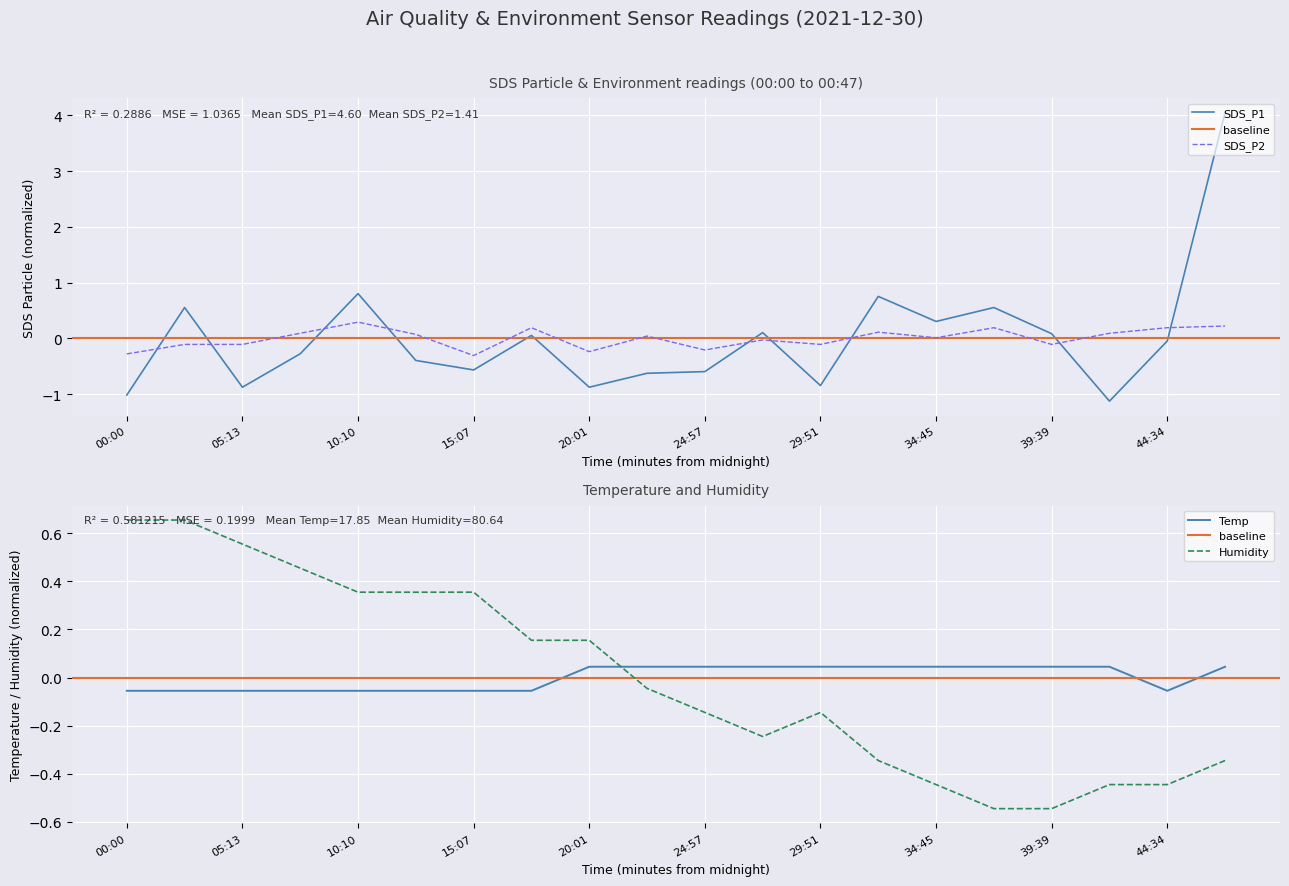

Reading left to right, list all the values displayed in this chart.

SDS_P1: 00:00=-1.0	02:45=0.6	05:13=-0.9	07:42=-0.3	10:10=0.8	12:36=-0.4	15:07=-0.6	17:34=0.1	20:01=-0.9	22:29=-0.6	24:57=-0.6	27:24=0.1	29:51=-0.8	32:18=0.8	34:45=0.3	37:12=0.6	39:39=0.1	42:07=-1.1	44:34=-0.0	47:02=4.1
SDS_P2: 00:00=-0.3	02:45=-0.1	05:13=-0.1	07:42=0.1	10:10=0.3	12:36=0.1	15:07=-0.3	17:34=0.2	20:01=-0.2	22:29=0.0	24:57=-0.2	27:24=-0.0	29:51=-0.1	32:18=0.1	34:45=0.0	37:12=0.2	39:39=-0.1	42:07=0.1	44:34=0.2	47:02=0.2
Temp: 00:00=-0.1	02:45=-0.1	05:13=-0.1	07:42=-0.1	10:10=-0.1	12:36=-0.1	15:07=-0.1	17:34=-0.1	20:01=0.0	22:29=0.0	24:57=0.0	27:24=0.0	29:51=0.0	32:18=0.0	34:45=0.0	37:12=0.0	39:39=0.0	42:07=0.0	44:34=-0.1	47:02=0.0
Humidity: 00:00=0.7	02:45=0.7	05:13=0.6	07:42=0.5	10:10=0.4	12:36=0.4	15:07=0.4	17:34=0.2	20:01=0.2	22:29=-0.0	24:57=-0.1	27:24=-0.2	29:51=-0.1	32:18=-0.3	34:45=-0.4	37:12=-0.5	39:39=-0.5	42:07=-0.4	44:34=-0.4	47:02=-0.3